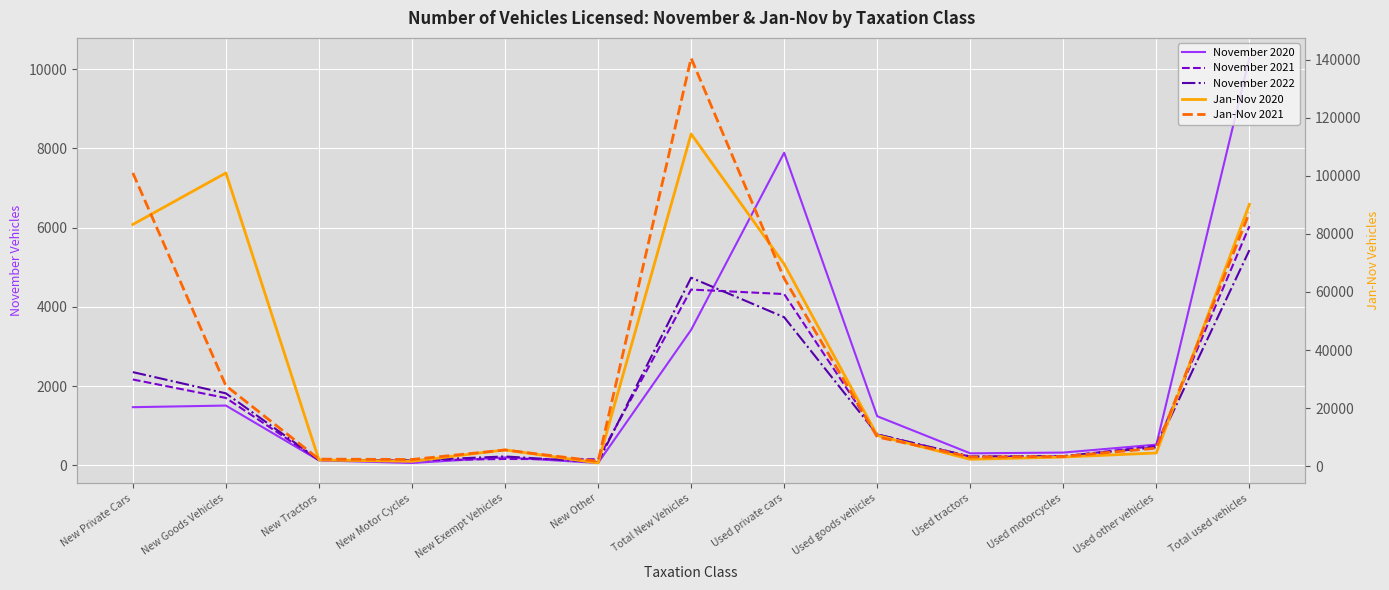

Between New Exempt Vehicles and Total used vehicles, which series saw the biggest shift?

Jan-Nov 2020